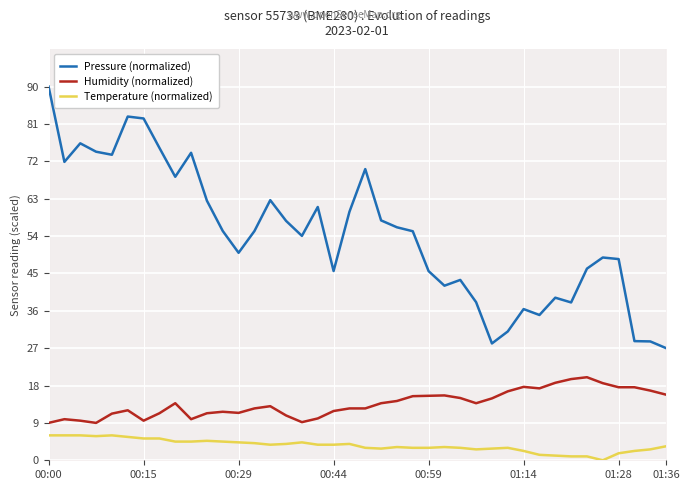

What is the lowest value of the Humidity (normalized) series?

9.0